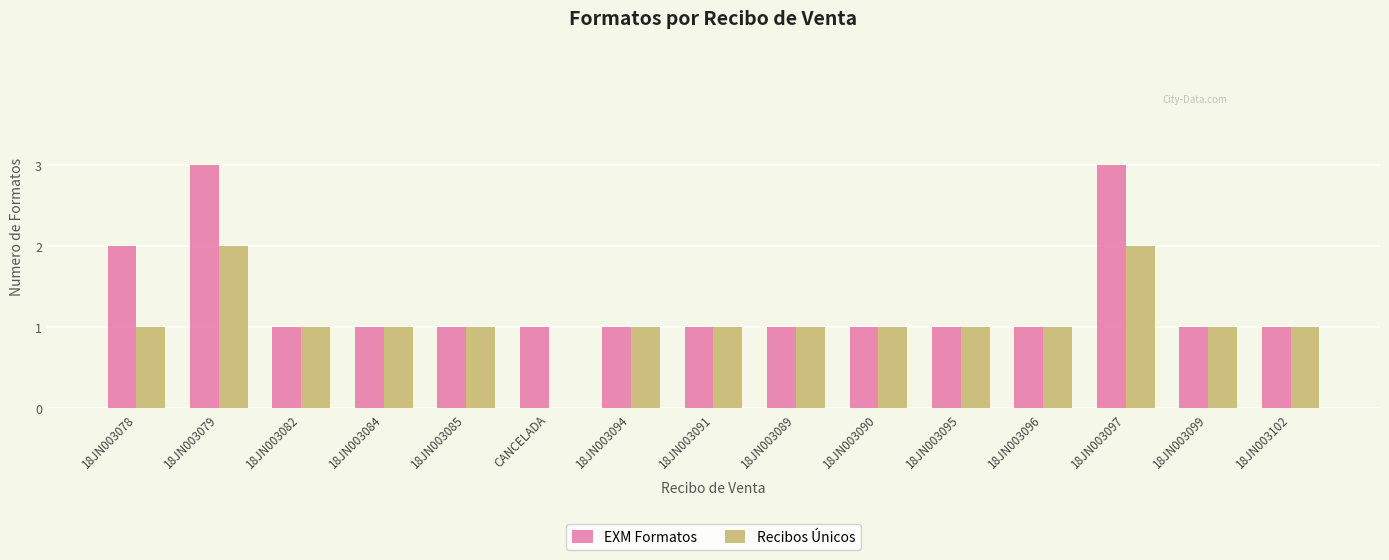

Which series changed the most between 18JN003079 and 18JN003090?

EXM Formatos